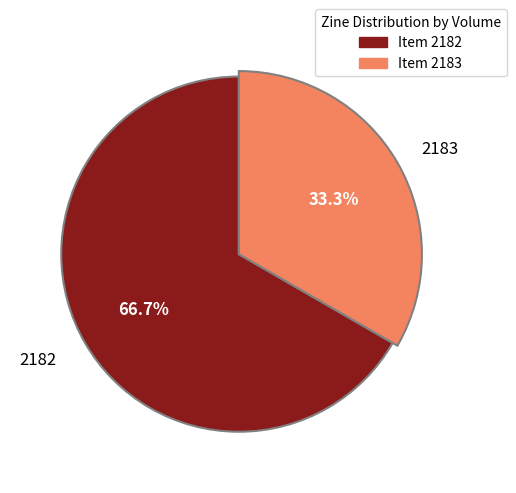

Rank the categories by value from lowest to highest.

2183, 2182